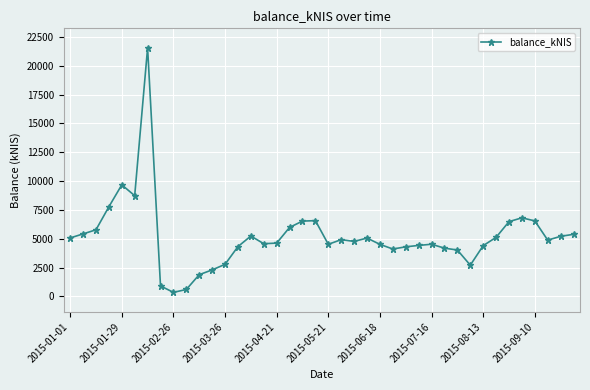

Does the chart display data point markers on the line(s)?

Yes